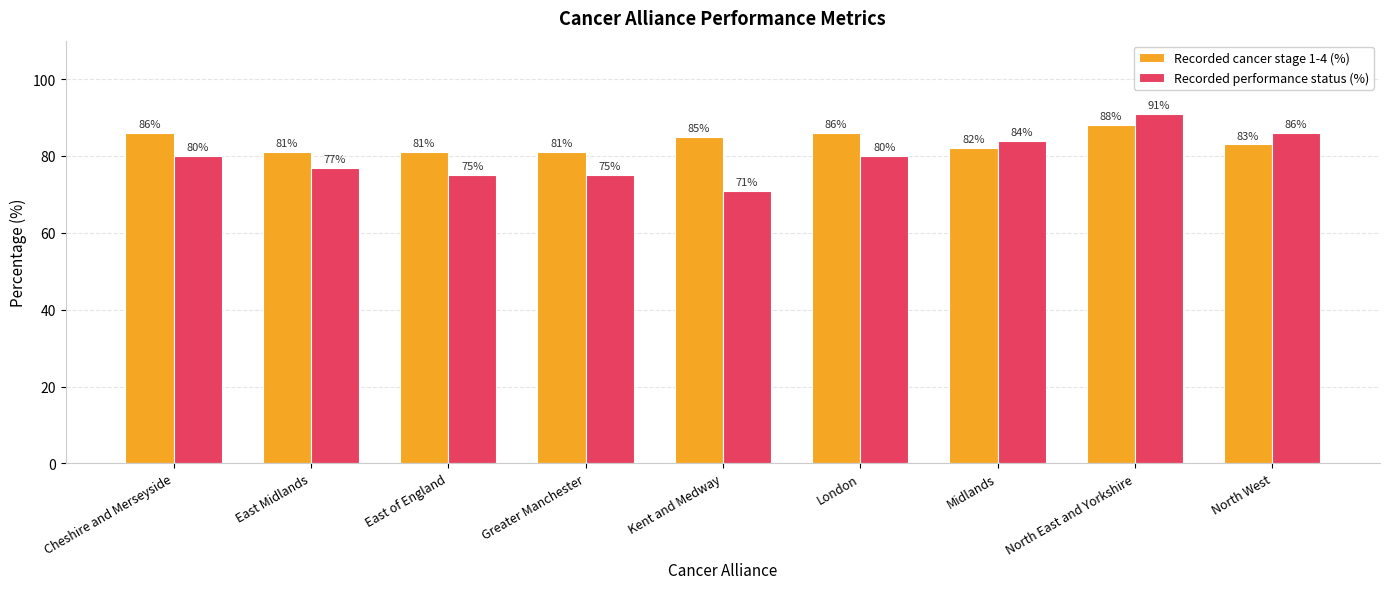

What is the minimum value shown in the chart?

71